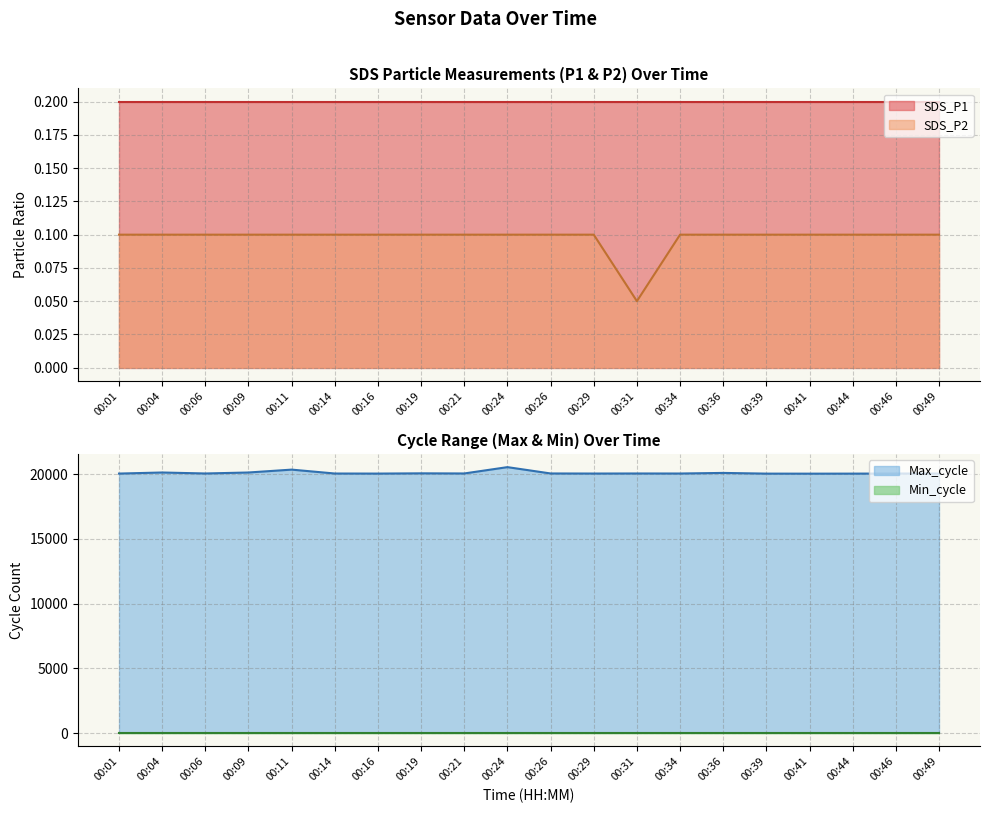

The SDS_P2 series shows 0.0 at 00:11. True or false?

False